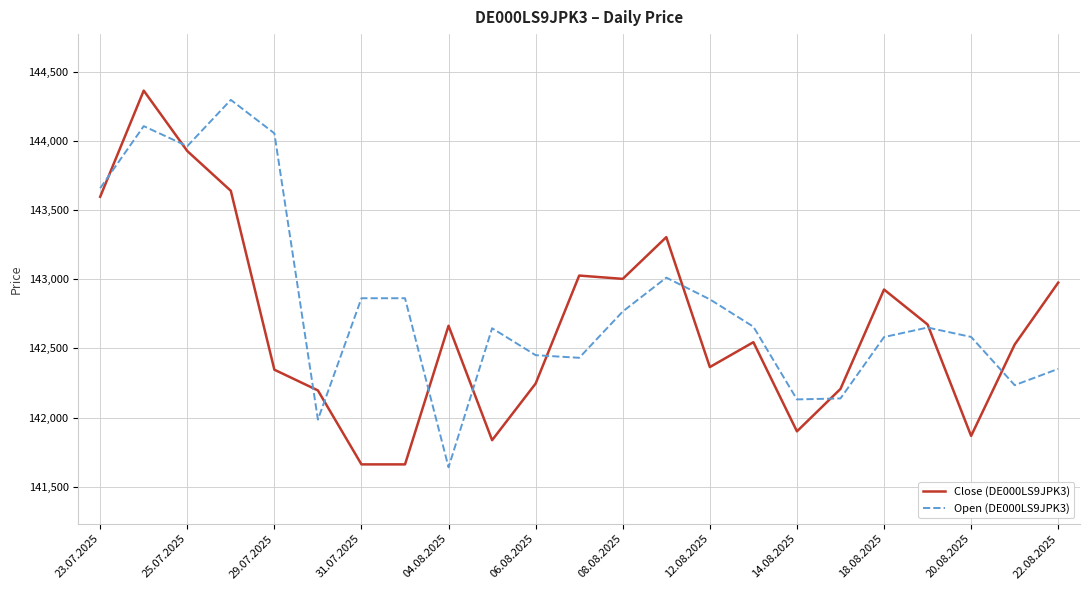

After their last crossing, which series has the higher values: Open (DE000LS9JPK3) or Close (DE000LS9JPK3)?

Close (DE000LS9JPK3)